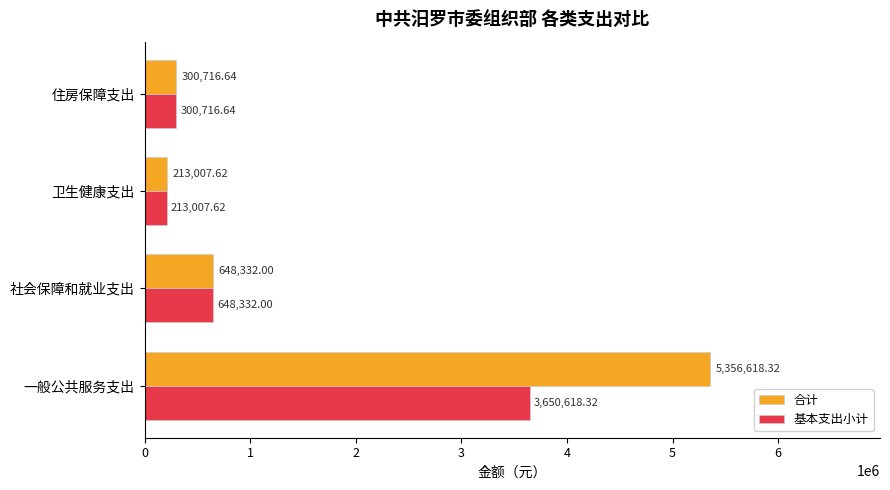

Where is 基本支出小计 nearest to the value 1931812?

社会保障和就业支出